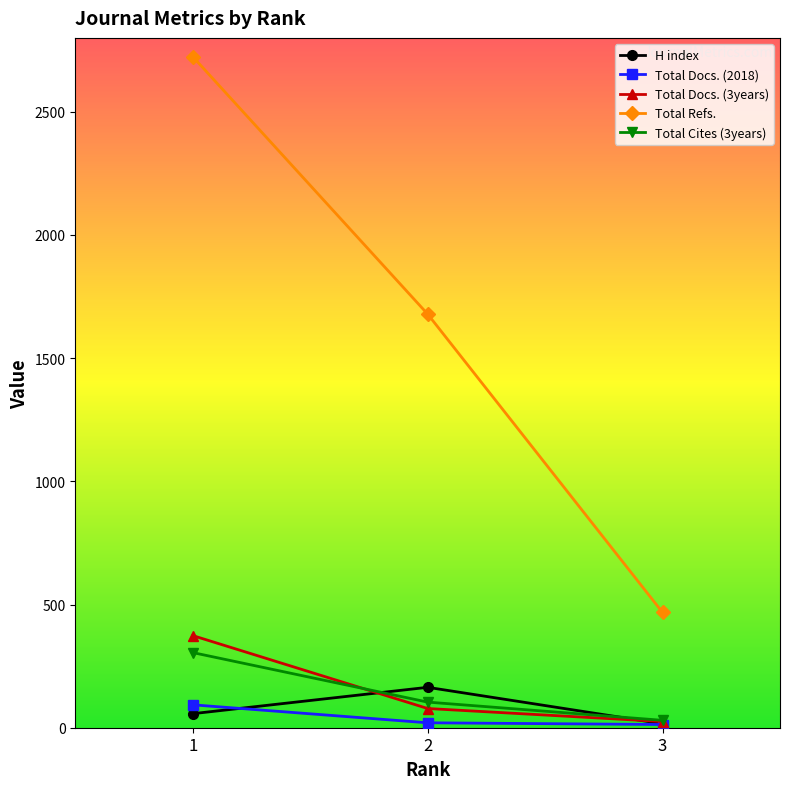

The value of Total Docs. (3years) at 1 is 499. True or false?

False